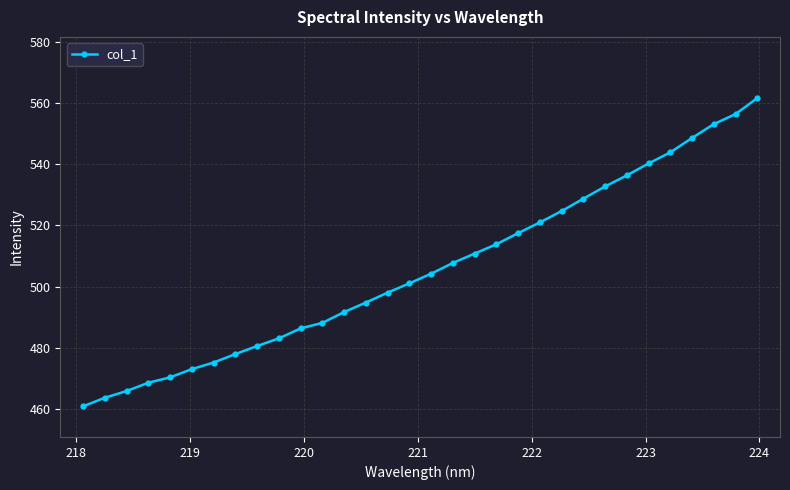

What is the smallest value displayed?

461.0